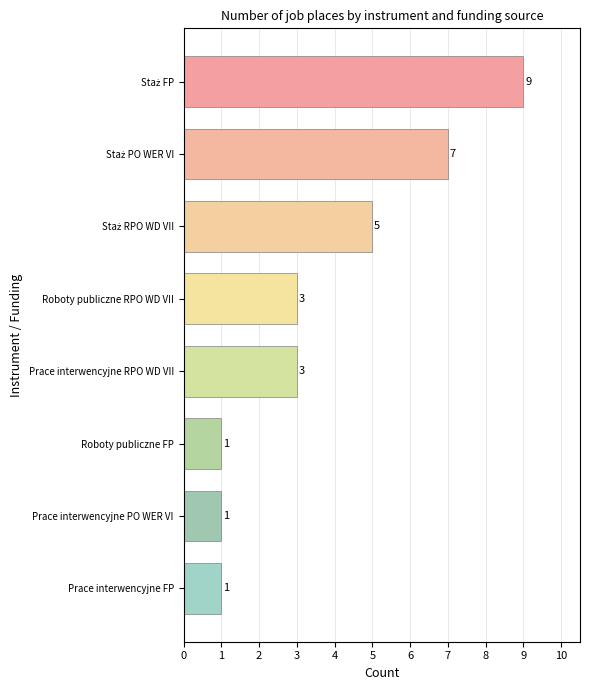

Count the values in the range 1 to 7.

7